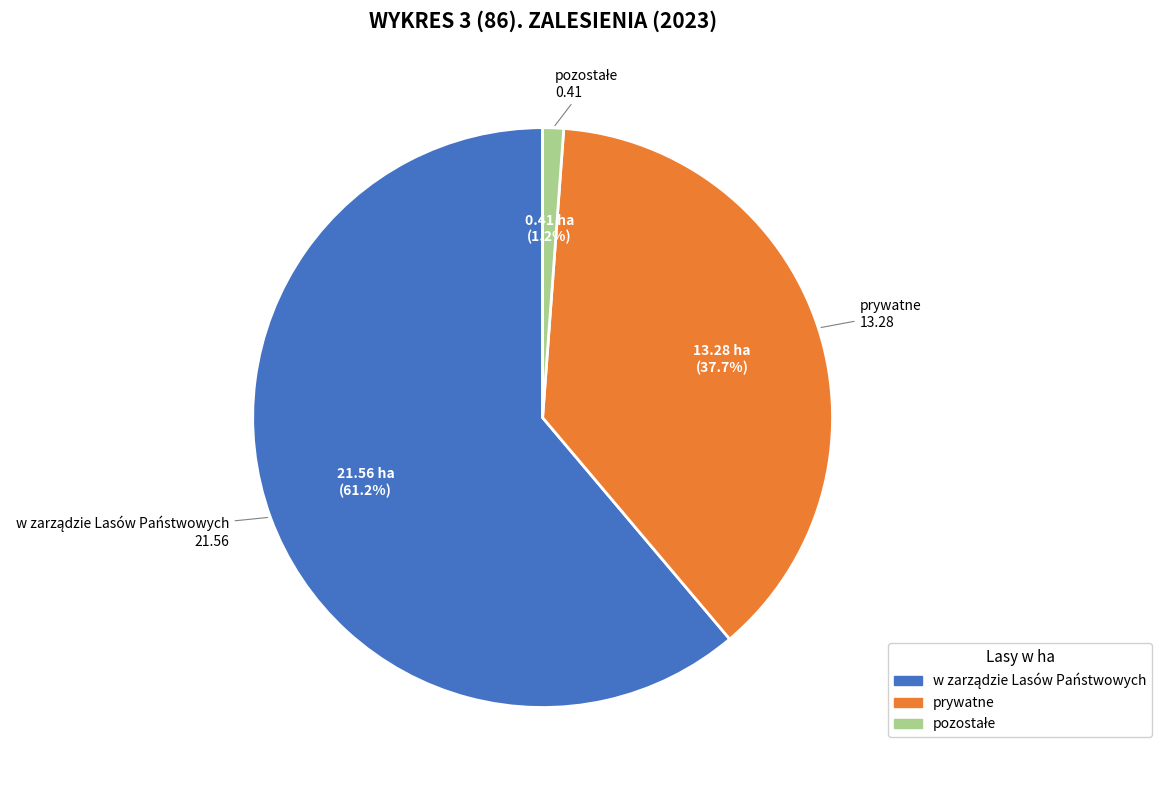

Is there a majority slice in this chart?

Yes